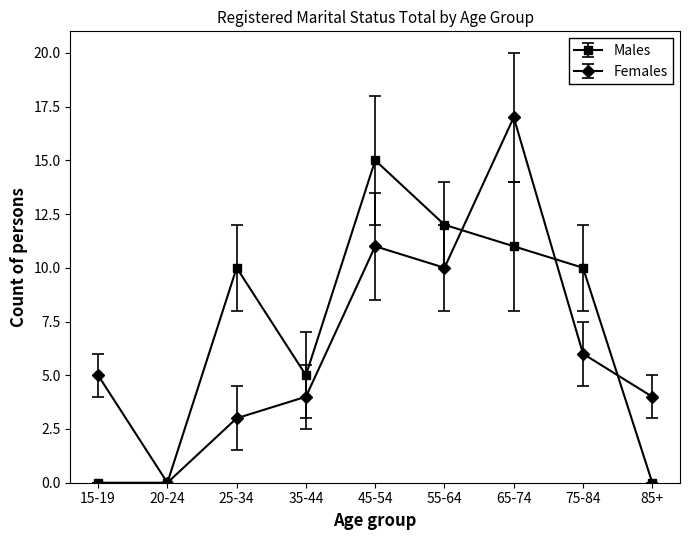

Rank the series at 55-64 from lowest to highest value.

Females, Males